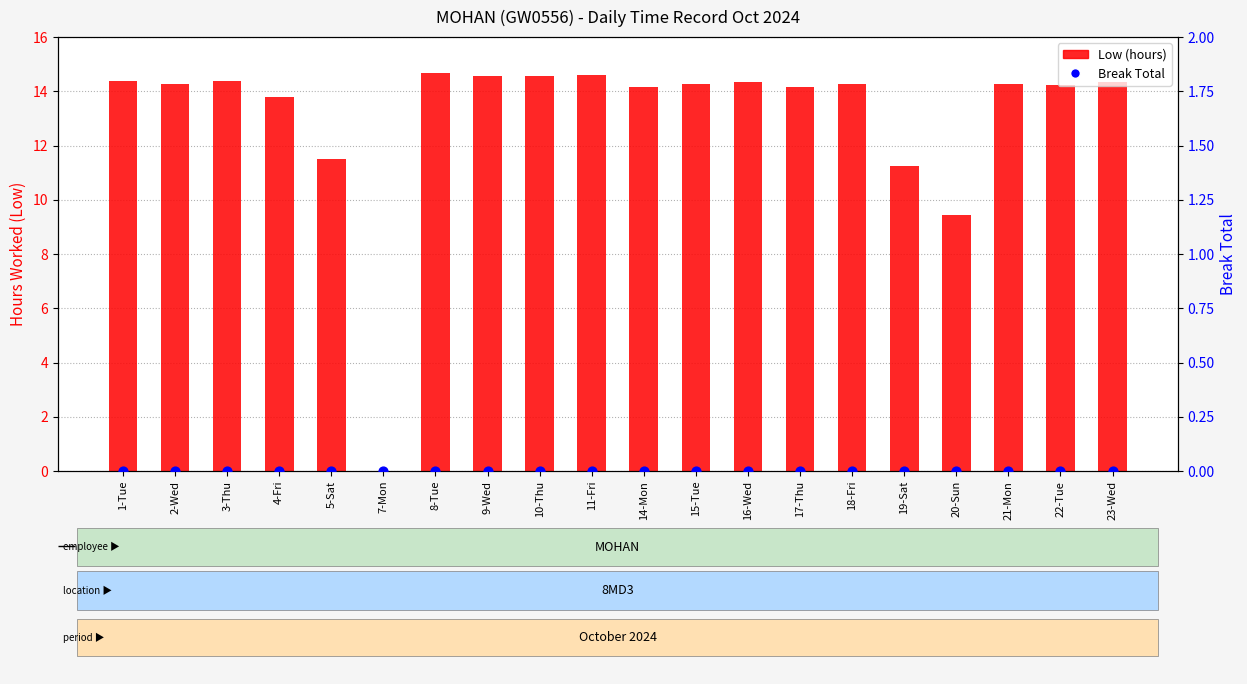

Which series has the largest Y range (max minus min)?

Low (hours)